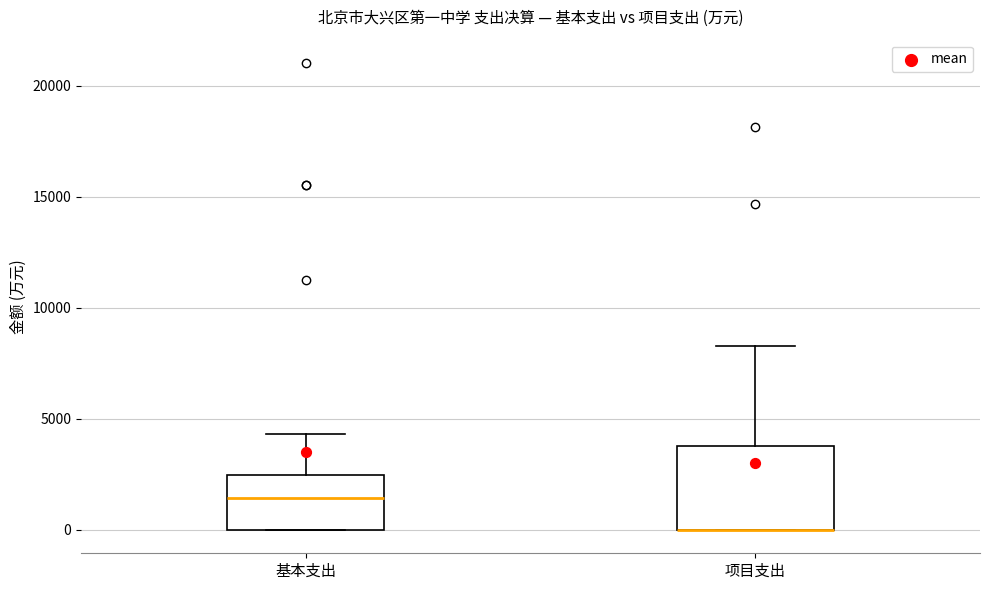

Reading left to right, read every box against the y-axis: the position of its median line, the range the box covers, and the ends of its whiskers. The values are not printed on the chart, so give them approximately, as read against the axis.

基本支出: median 1500, box 0 to 2500, whiskers 0 to 4500
项目支出: median 0 (drawn on the box's lower edge), box 0 to 4000, whiskers 0 to 8500